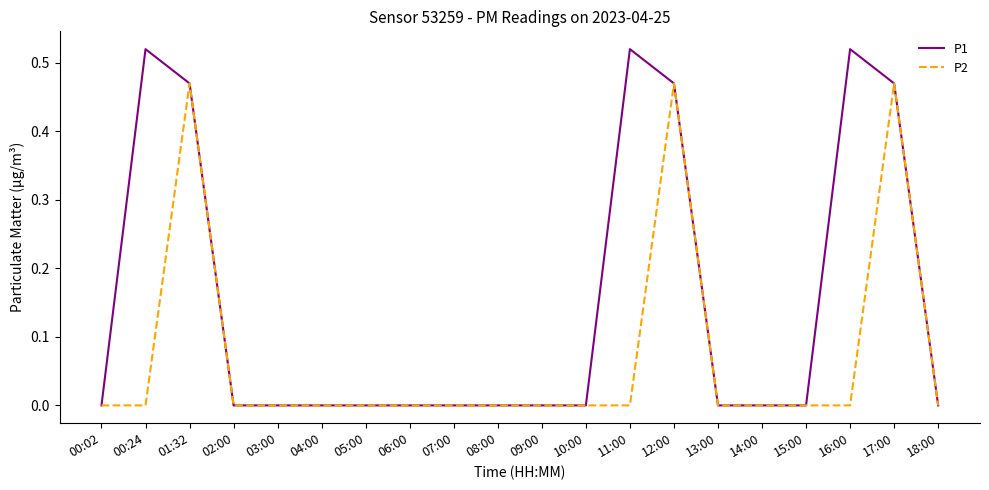

Rank the series by their average value, from highest to lowest.

P1, P2